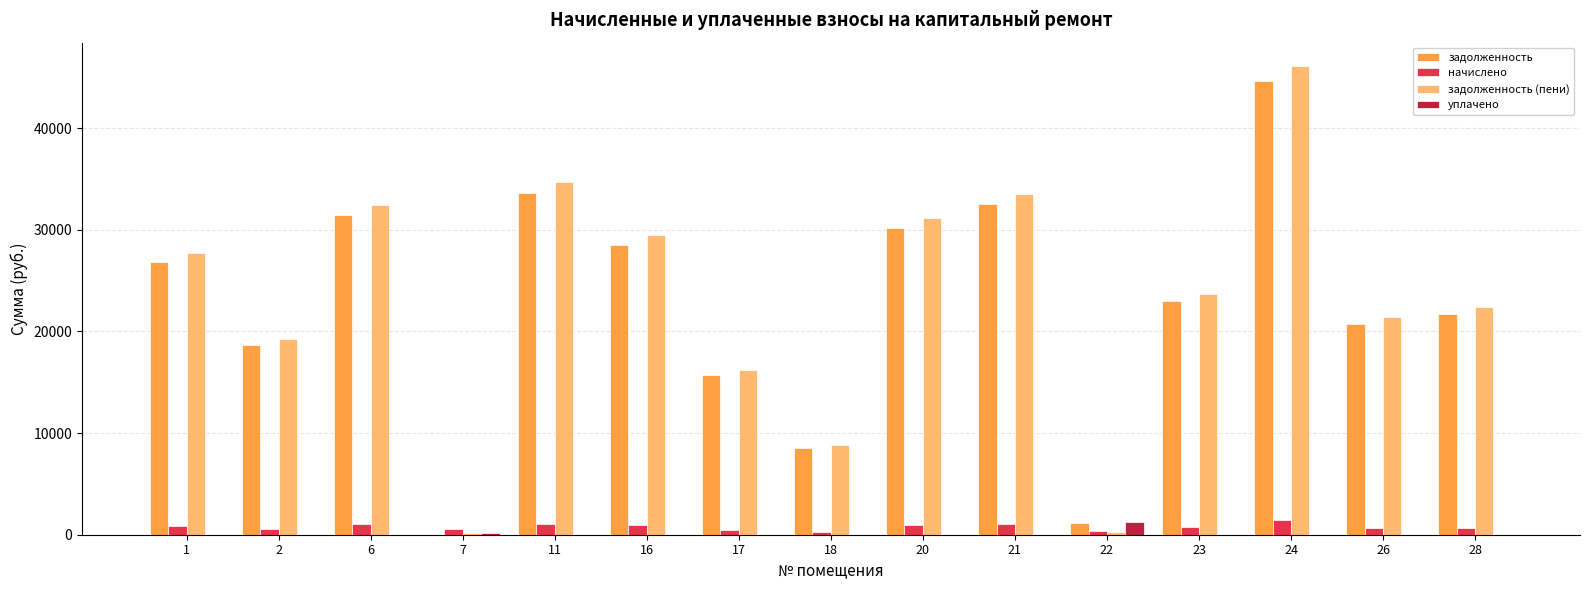

Between 17 and 26, which series saw the biggest shift?

задолженность (пени)